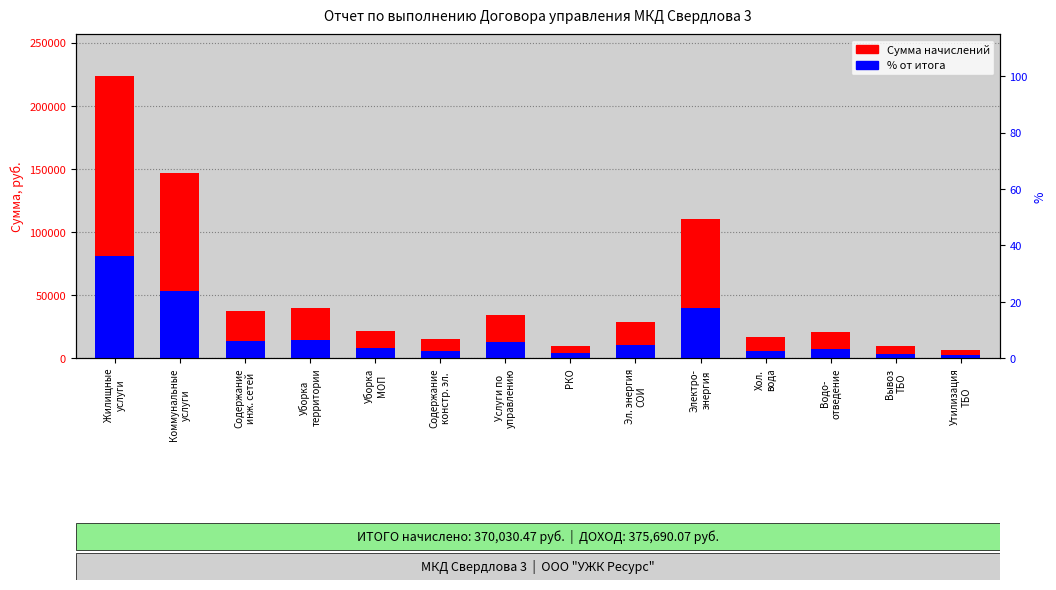

How many values exceed 28355?

7